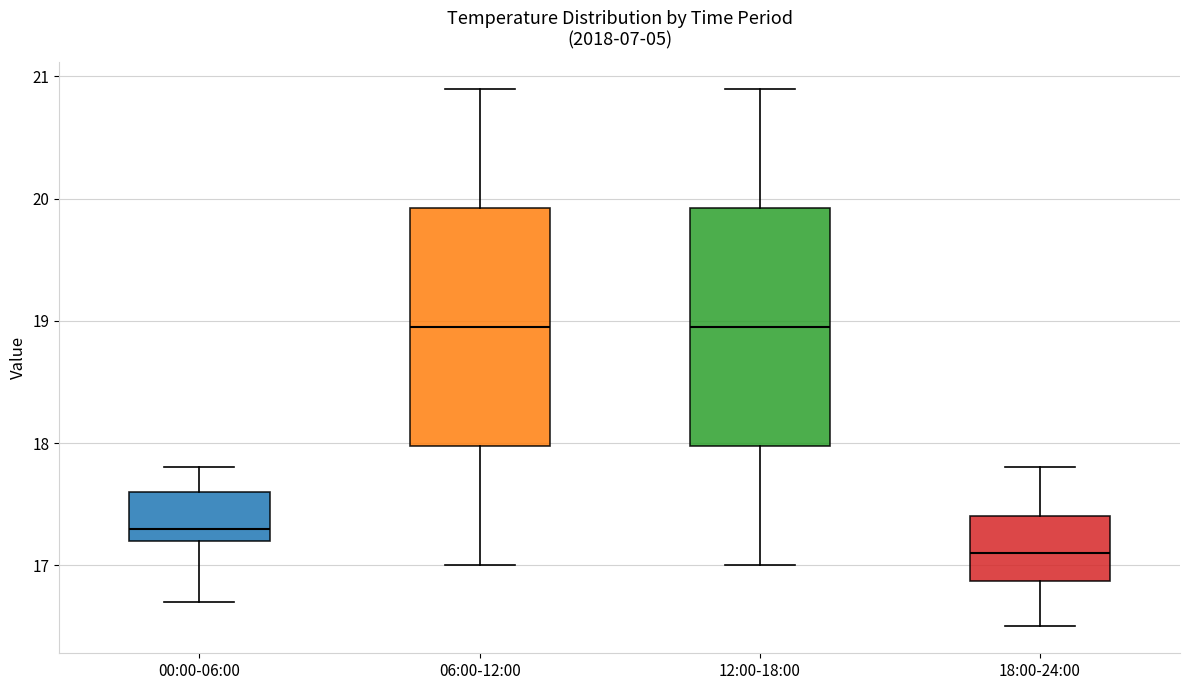

Reading left to right, transcribe this box plot: for each box, give where its median line is, the range the box spans, and where its two whiskers end, as read against the y-axis. The values are not printed on the chart, so give them approximately, as read against the axis.

00:00-06:00: median 17.3, box 17.2 to 17.6, whiskers 16.7 to 17.8
06:00-12:00: median 19.0, box 18.0 to 19.9, whiskers 17.0 to 20.9
12:00-18:00: median 19.0, box 18.0 to 19.9, whiskers 17.0 to 20.9
18:00-24:00: median 17.1, box 16.9 to 17.4, whiskers 16.5 to 17.8